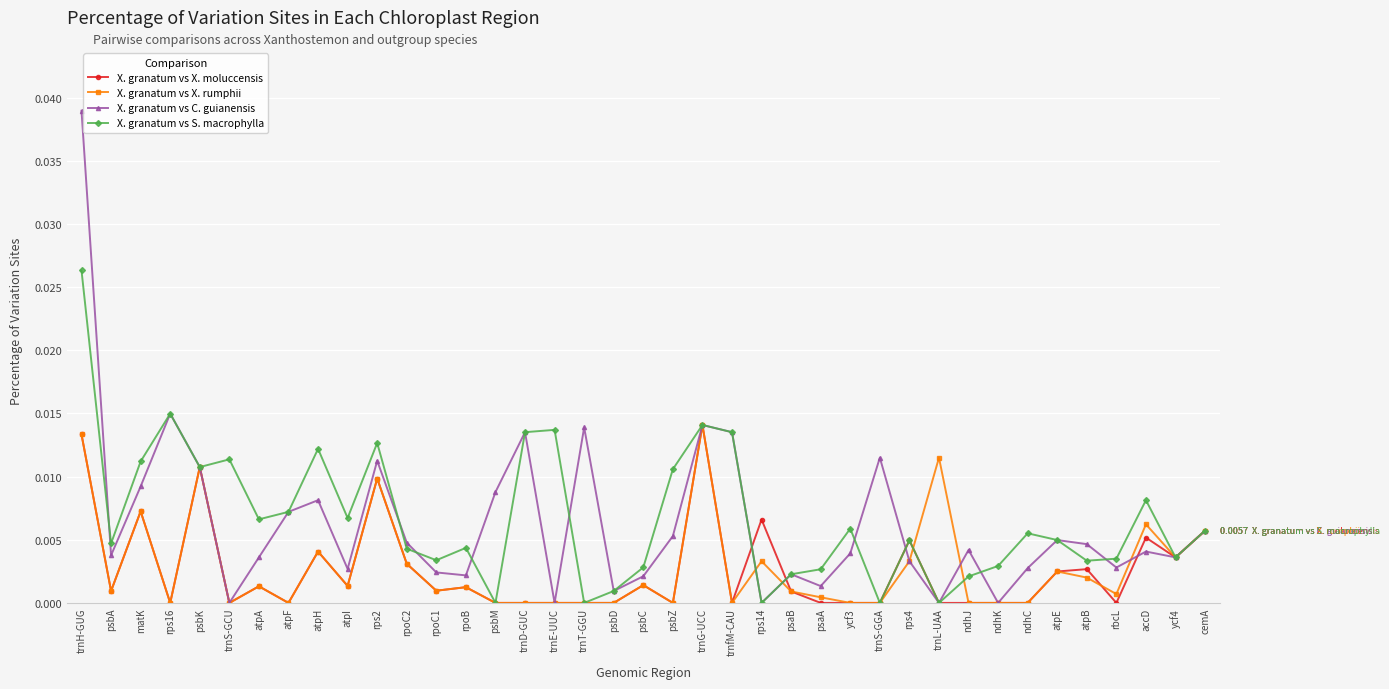

What position from the right is ycf3?

13